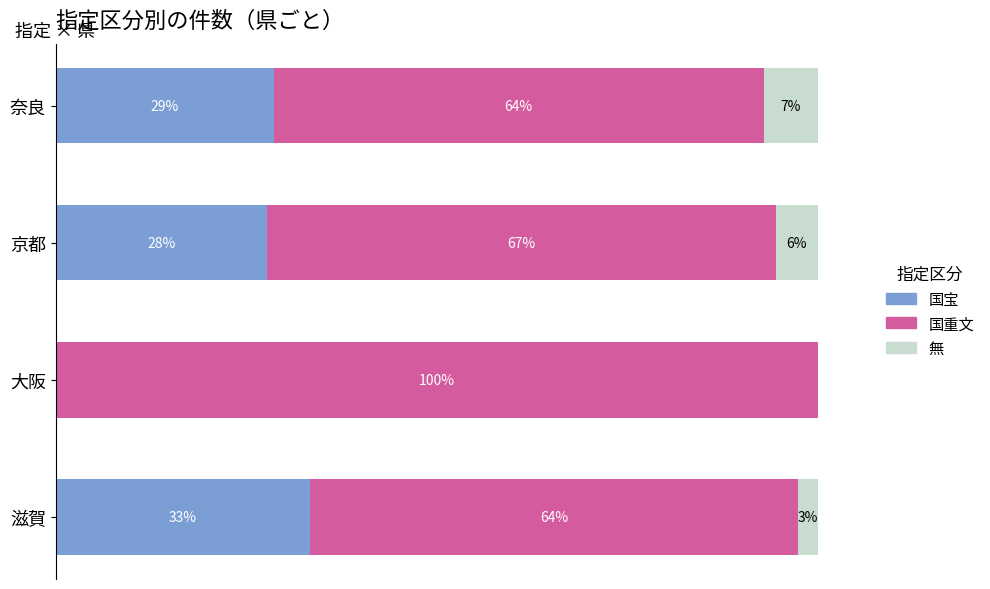

List the series in order of their peak value, lowest first.

無, 国宝, 国重文